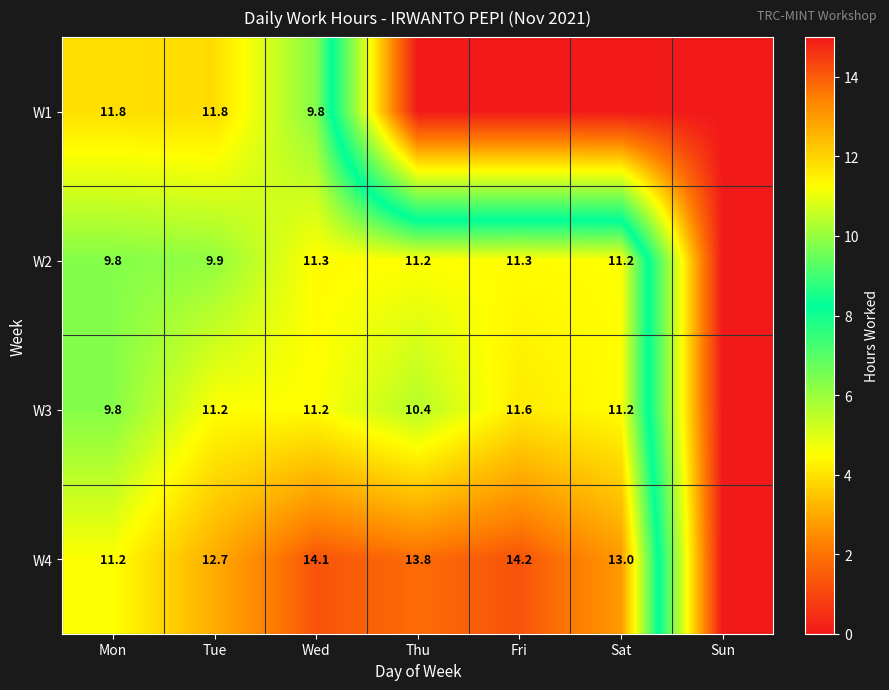

The W2 series shows 4.3 at Mon. True or false?

False